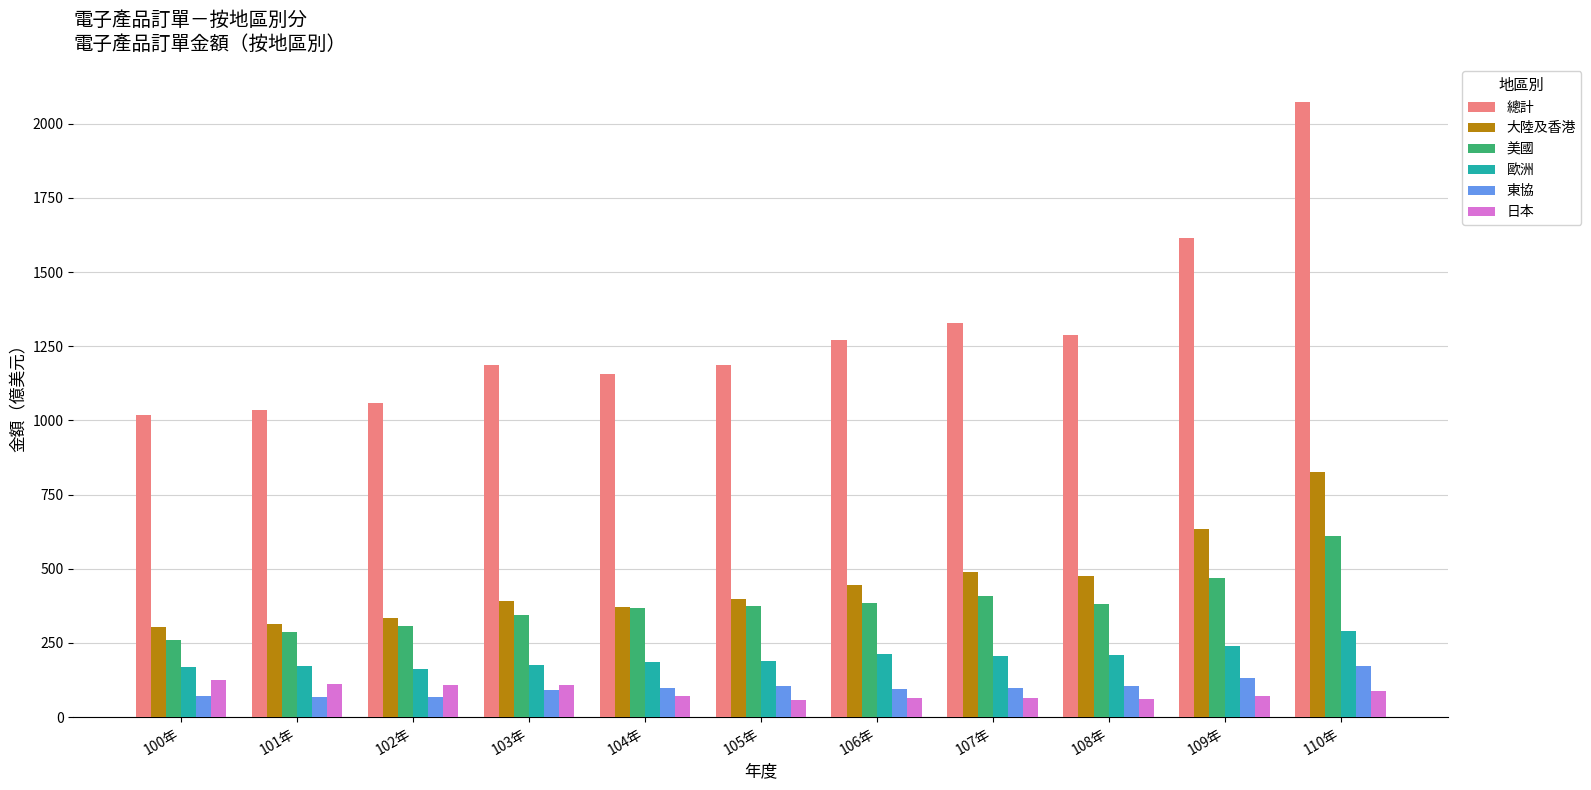

Which series has the widest spread of values?

總計